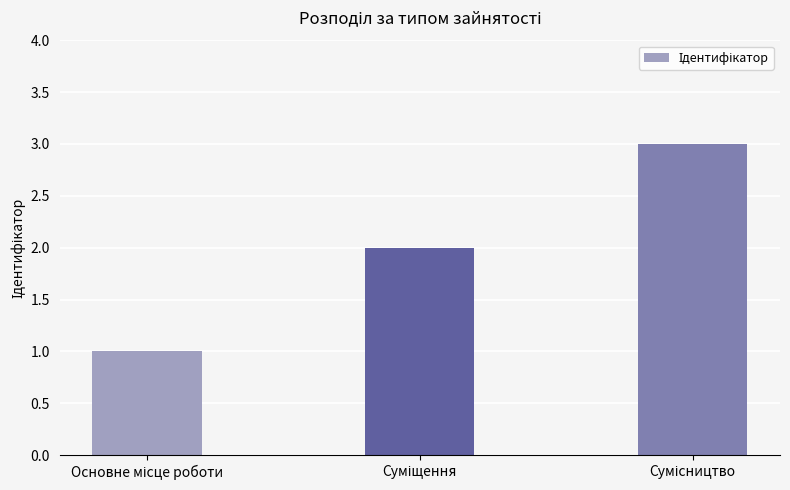

What is the maximum value shown in the chart?

3